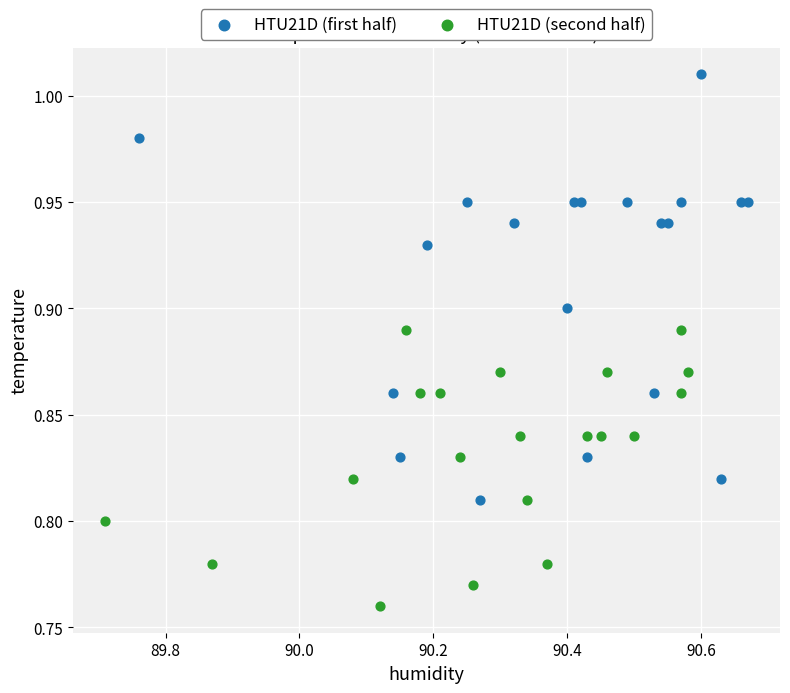

Which series contains the highest Y value?

HTU21D (first half)